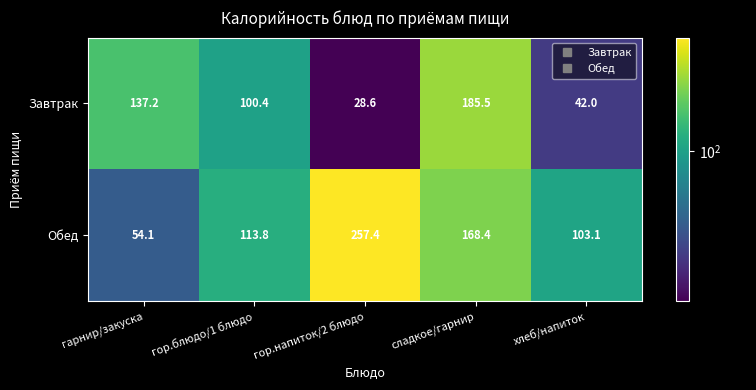

True or false: Завтрак has a value of 100.4 at гор.блюдо/1 блюдо.

True